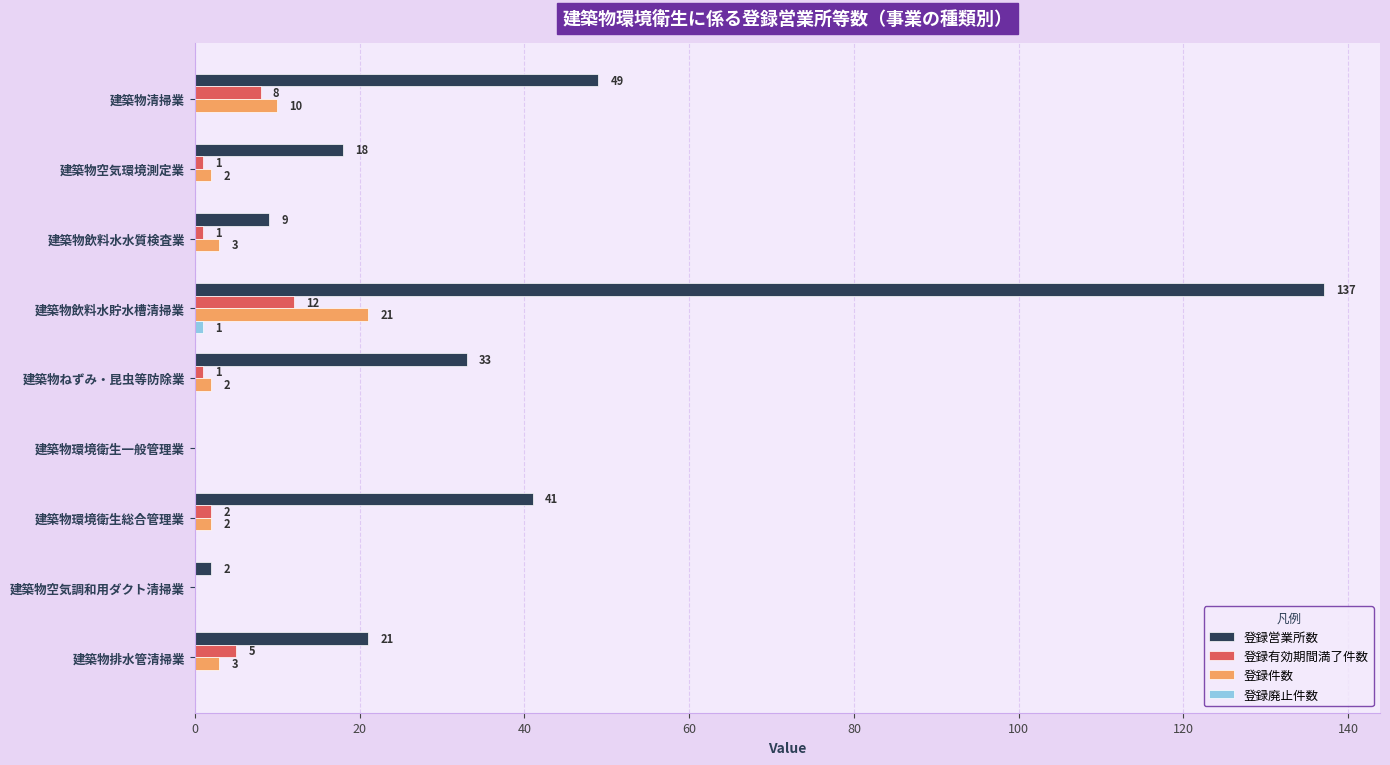

At which category is the sum across all series the highest?

建築物飲料水貯水槽清掃業